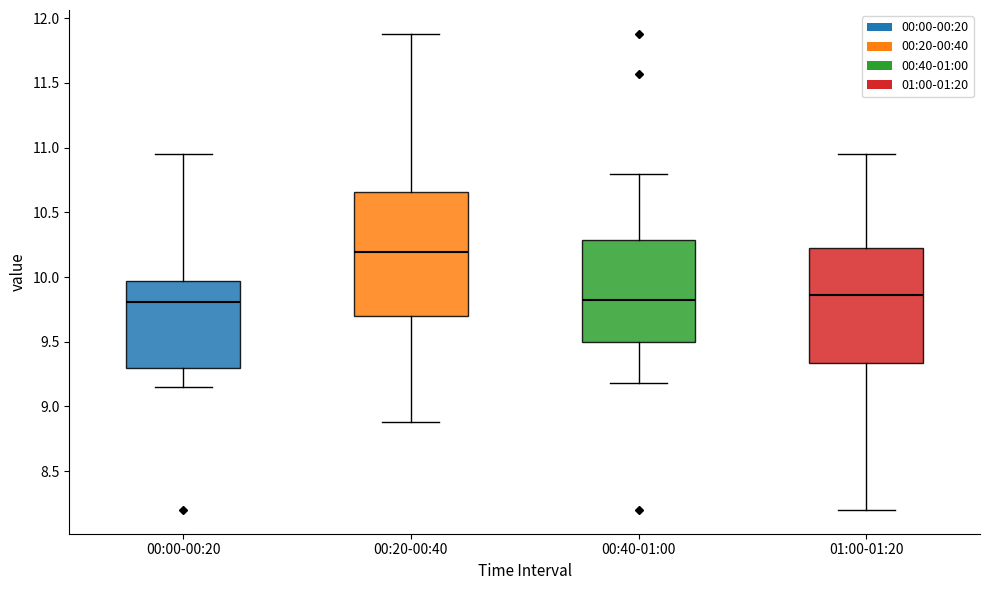

Reading left to right, read every box against the y-axis: the position of its median line, the range the box covers, and the ends of its whiskers. The values are not printed on the chart, so give them approximately, as read against the axis.

00:00-00:20: median 9.80, box 9.30 to 9.95, whiskers 9.15 to 10.95
00:20-00:40: median 10.20, box 9.70 to 10.65, whiskers 8.90 to 11.90
00:40-01:00: median 9.80, box 9.50 to 10.30, whiskers 9.20 to 10.80
01:00-01:20: median 9.85, box 9.35 to 10.25, whiskers 8.20 to 10.95